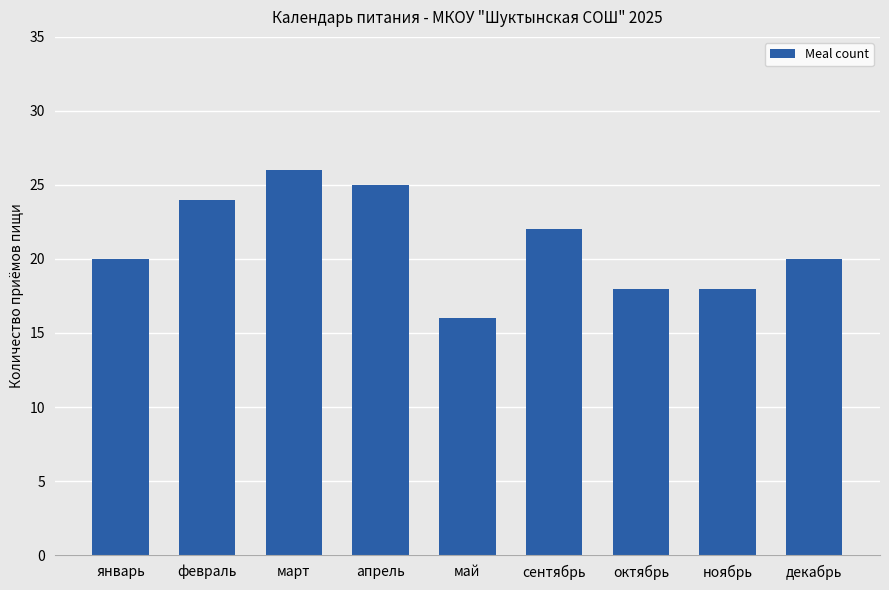

Reading left to right, what are all the values shown in this chart?

20	24	26	25	16	22	18	18	20